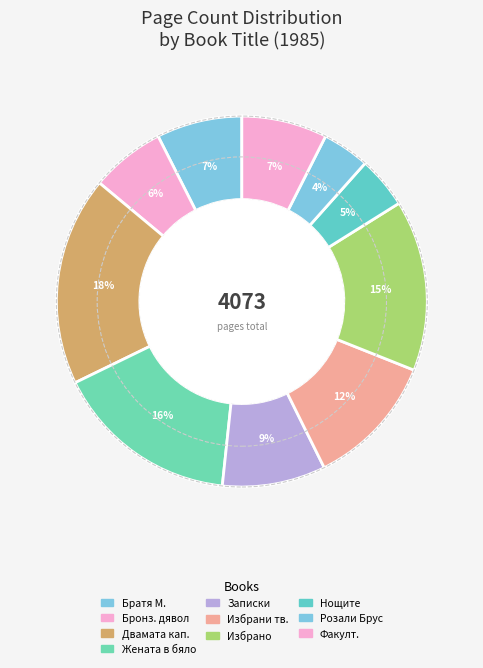

To the nearest percent, what is the difference between the largest and smallest slice percentages?

14%